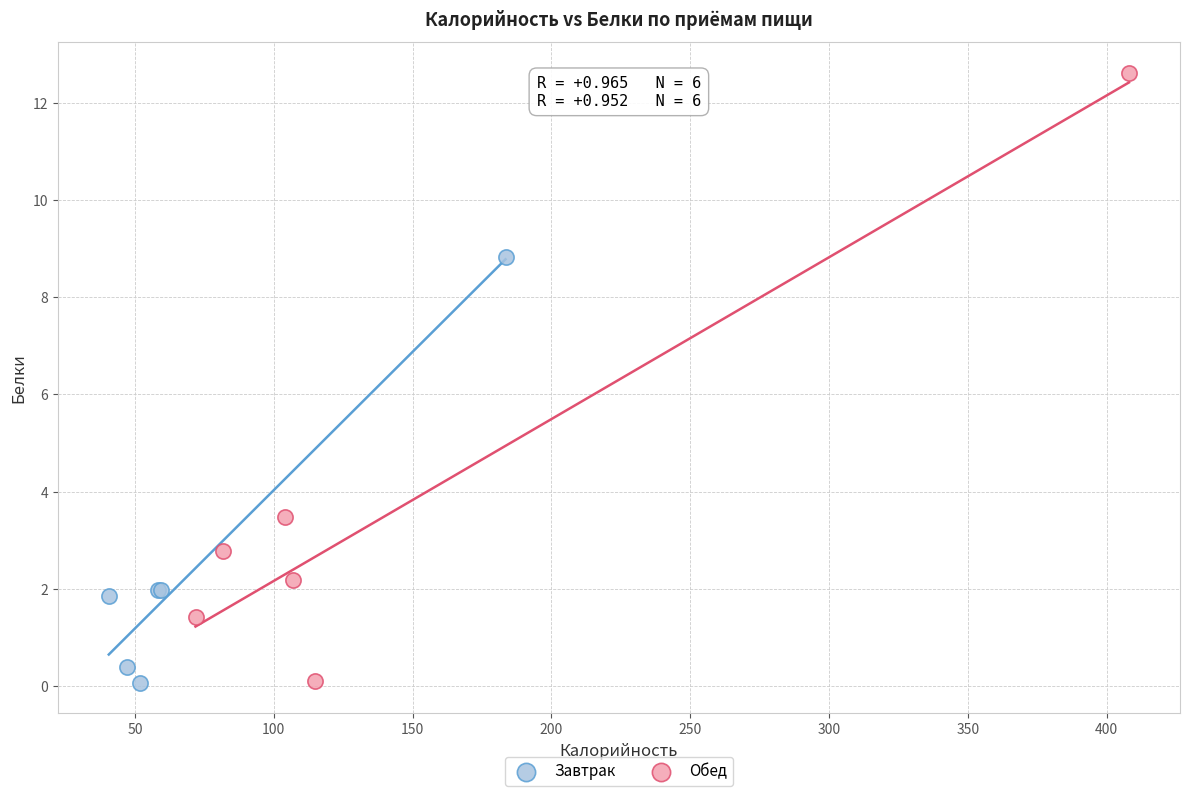

What are all the series names shown in the legend?

Завтрак, Обед